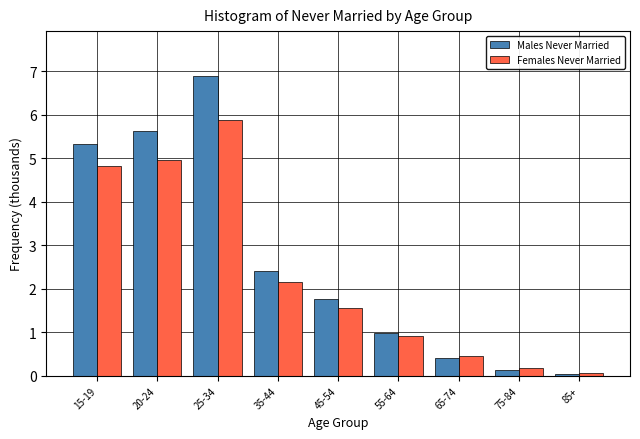

At which label is Males Never Married closest to 3?

35-44